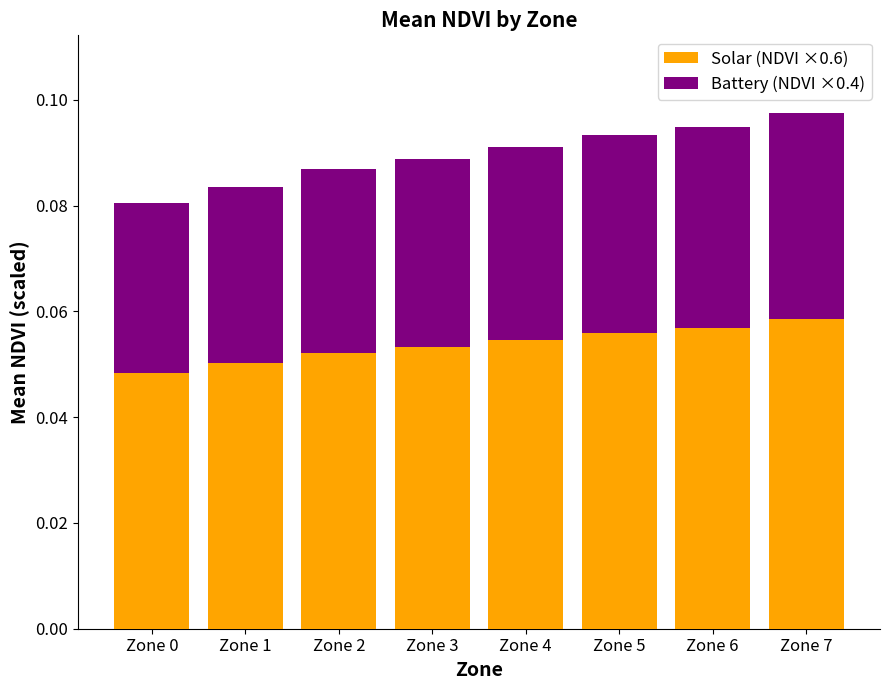

How many Solar (NDVI ×0.6) values are between 0 and 1?

8